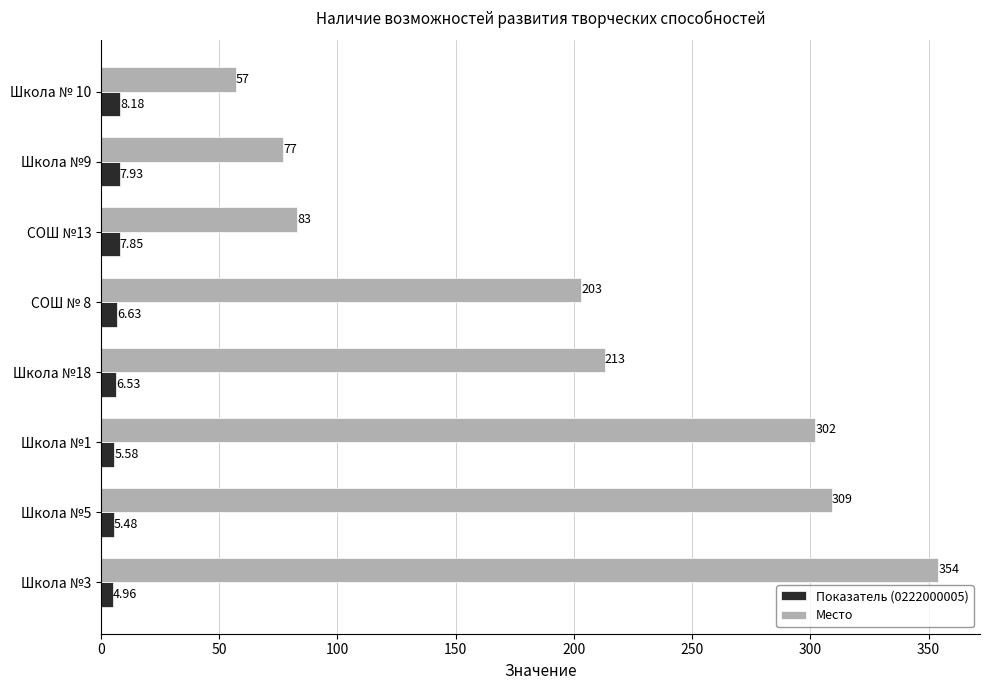

Which series has the widest spread of values?

Место